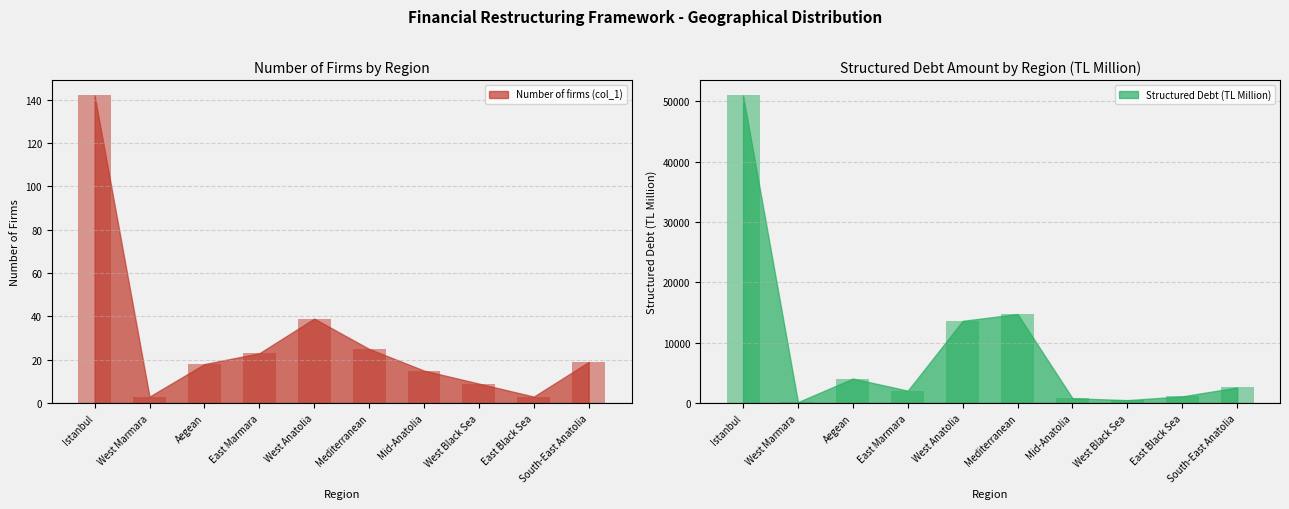

How many distinct data groups are displayed?

2